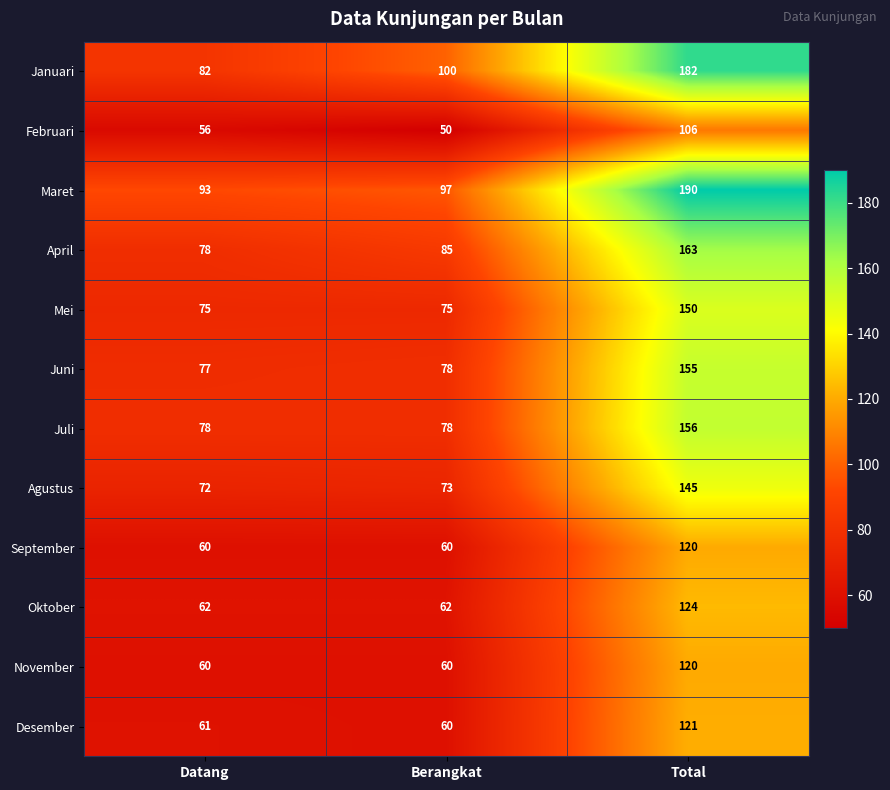

List the labels in order of Februari value, largest first.

Total, Datang, Berangkat